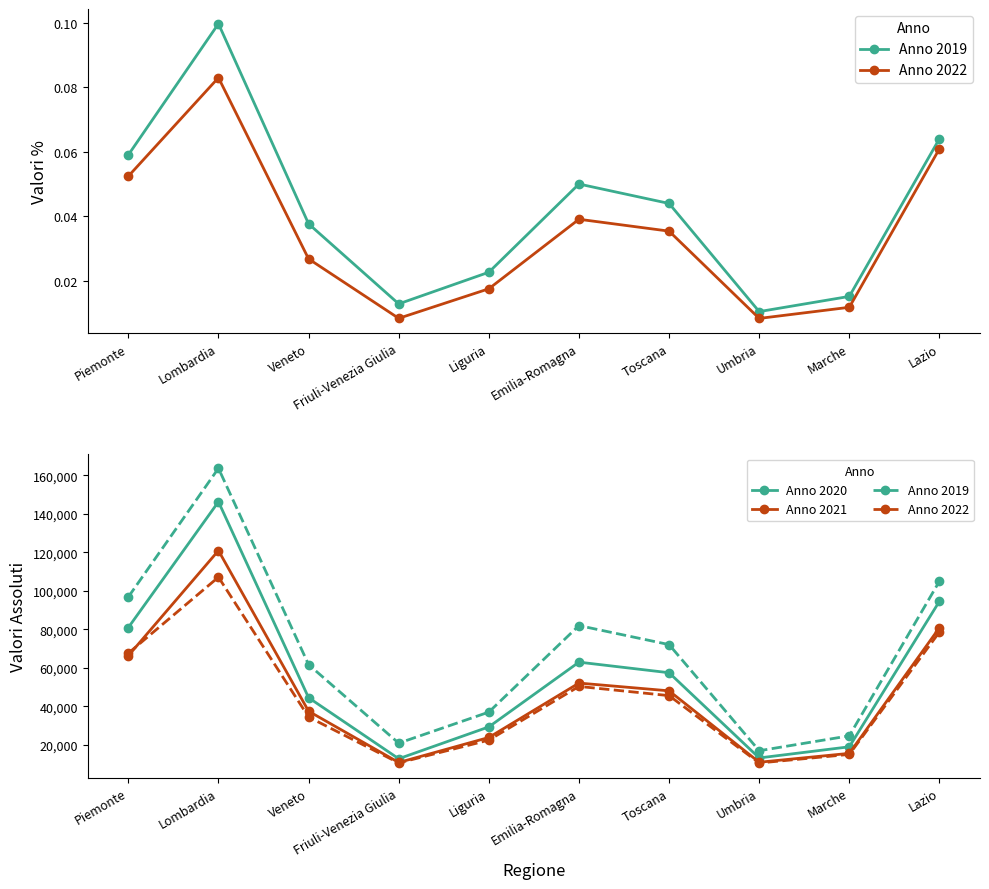

At Liguria, list the series in order from largest to smallest.

Anno 2019, Anno 2020, Anno 2021, Anno 2022